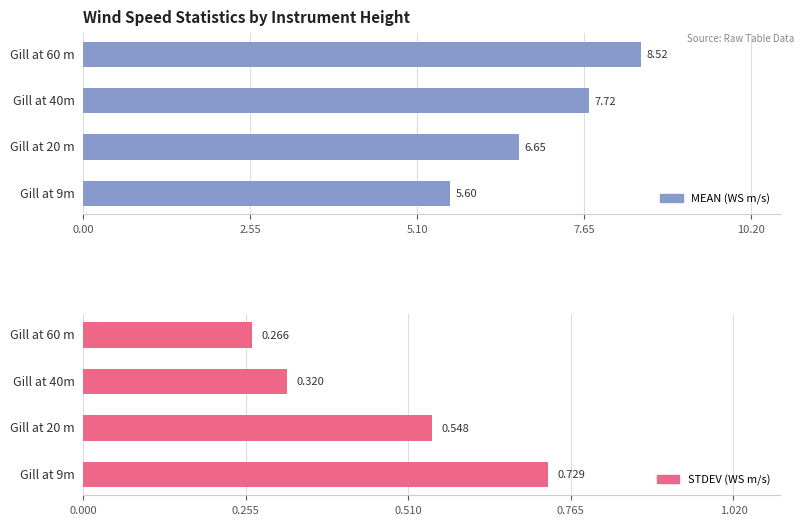

Reading left to right, extract all data points from this chart.

MEAN (WS m/s): 8.5	7.7	6.7	5.6
STDEV (WS m/s): 0.3	0.3	0.5	0.7